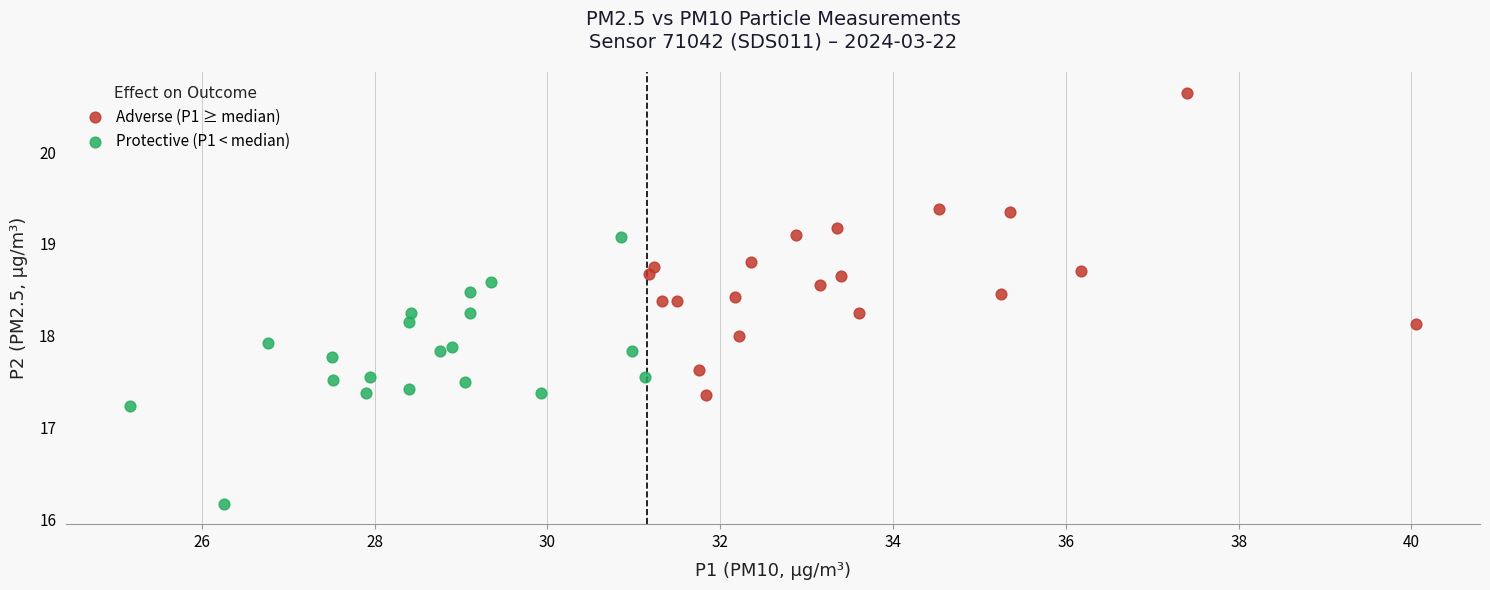

Which series has the largest Y range (max minus min)?

Adverse (P1 ≥ median)